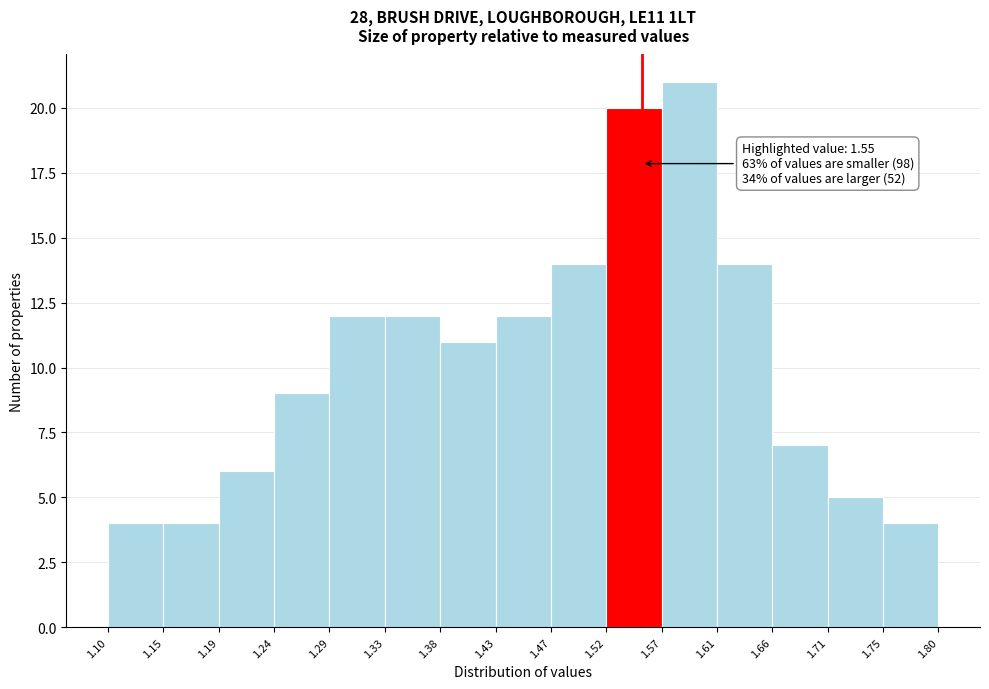

Which range on the x-axis has the tallest bar?

1.57 to 1.61